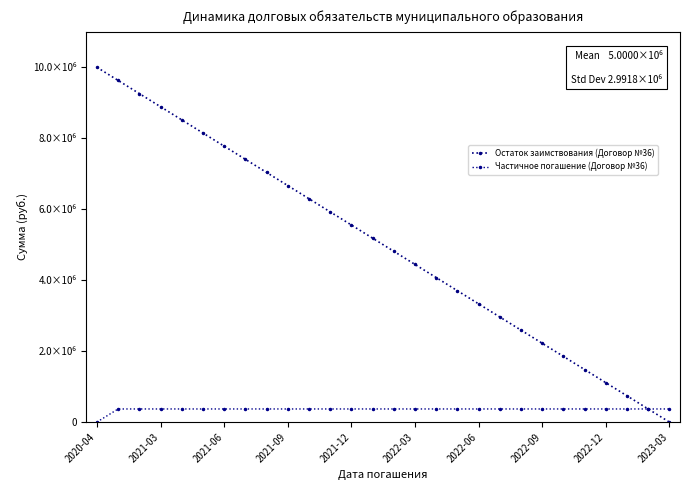

Which series ends up on top after the final intersection of Остаток заимствования (Договор №36) and Частичное погашение (Договор №36)?

Частичное погашение (Договор №36)